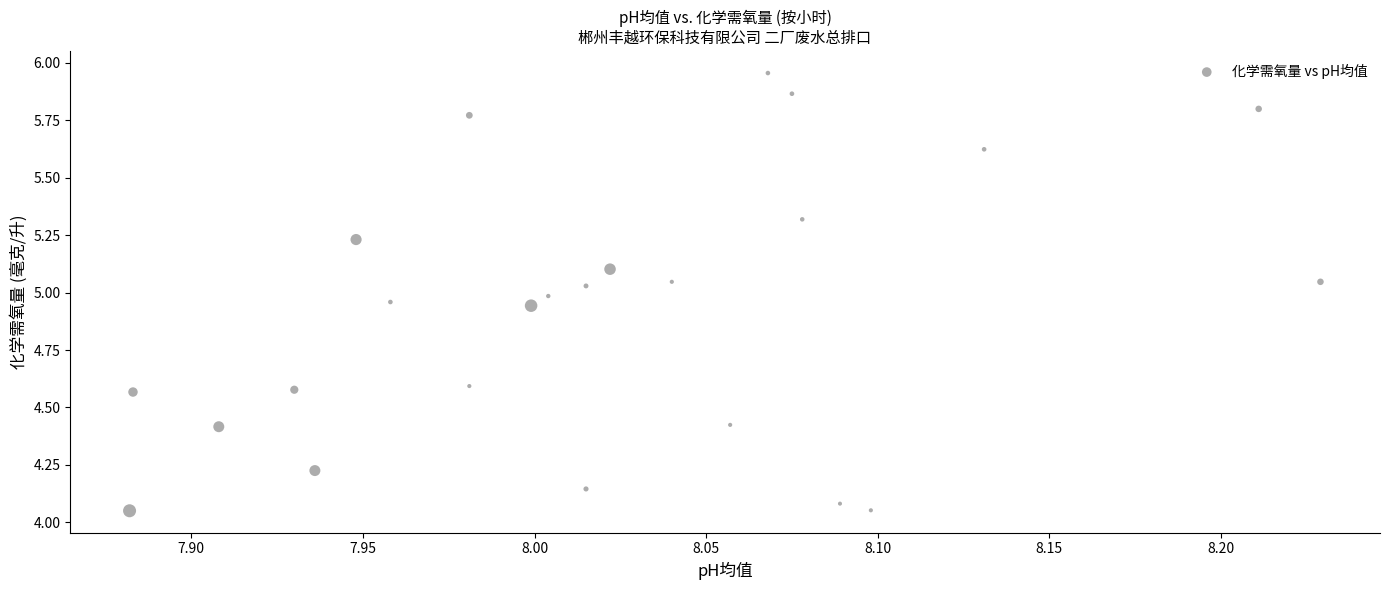

What is the range of X values (max minus min)?

0.3